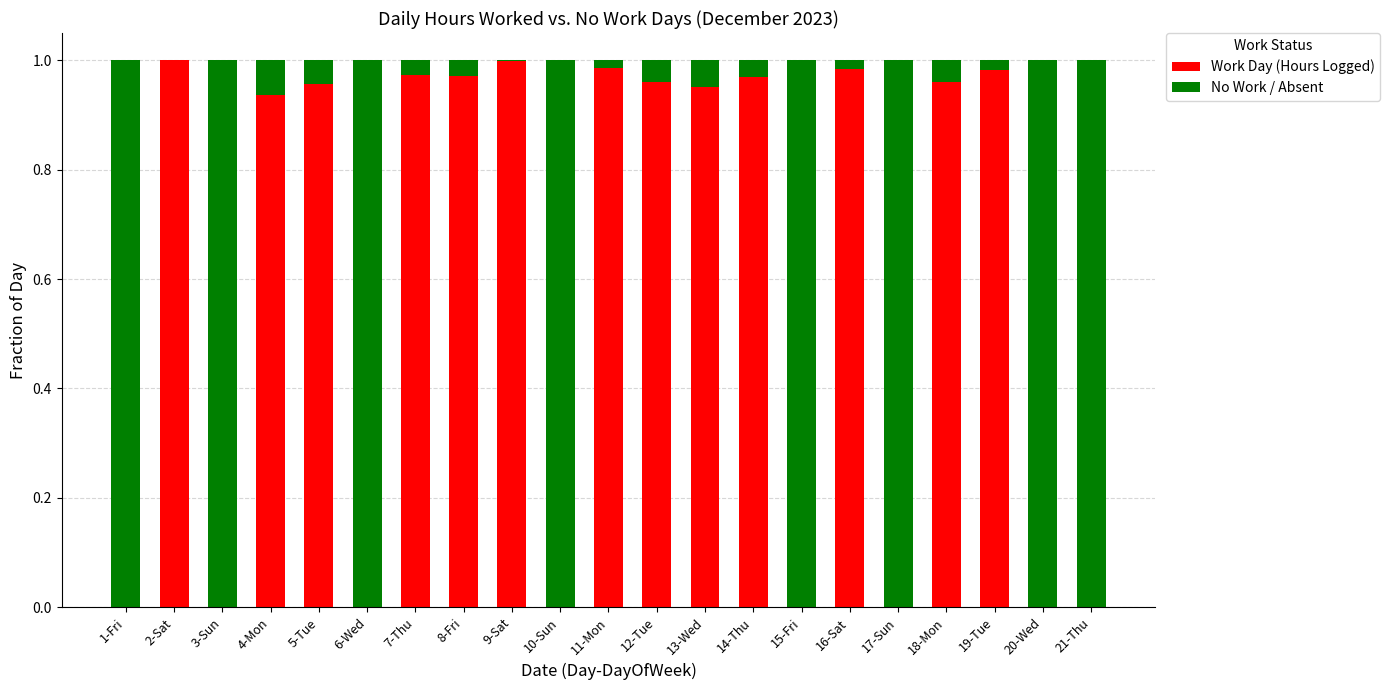

True or false: Work Day (Hours Logged) has a value of -0.6 at 17-Sun.

False